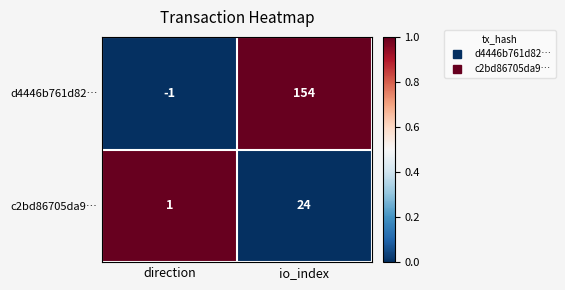

Between direction and io_index, which series saw the biggest shift?

d4446b761d82…